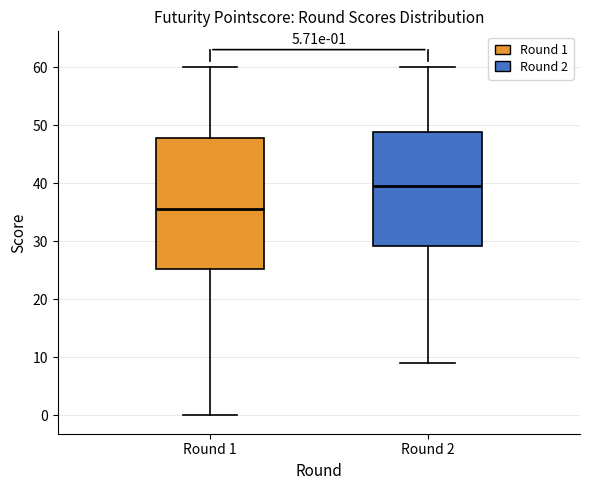

Which box's median line is the highest?

Round 2